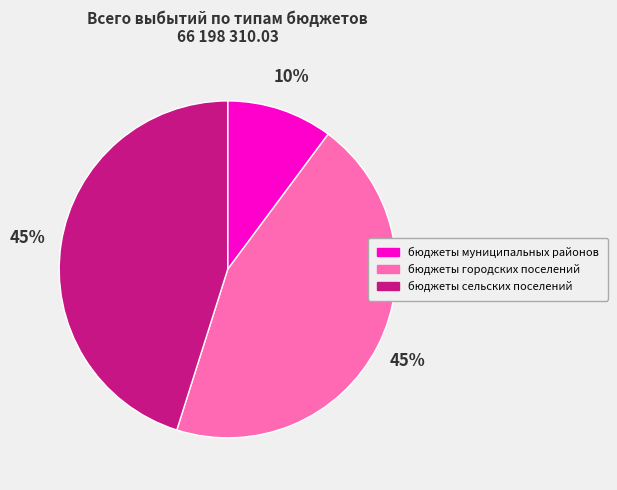

True or false: бюджеты городских поселений accounts for 45% of the total.

True